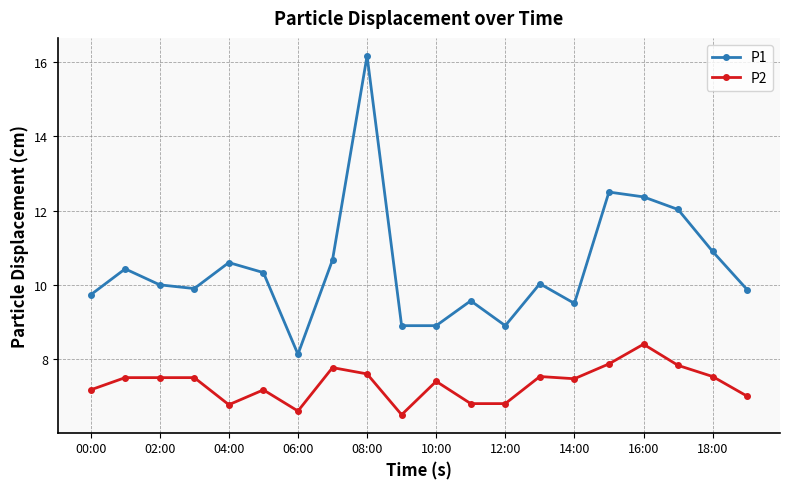

What is the minimum value shown in the chart?

6.5